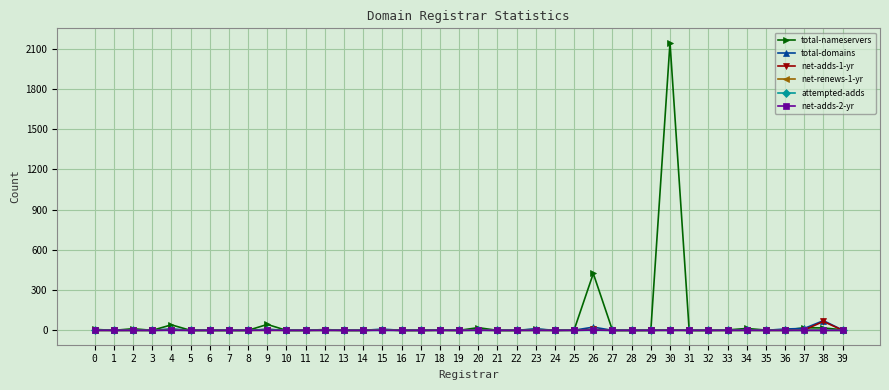

What is the maximum value shown in the chart?

2145